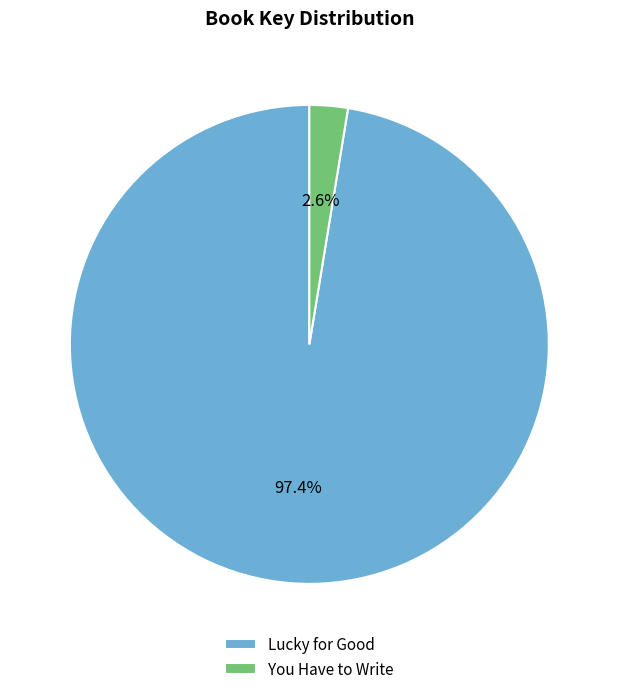

What is the largest slice in the pie chart?

Lucky for Good